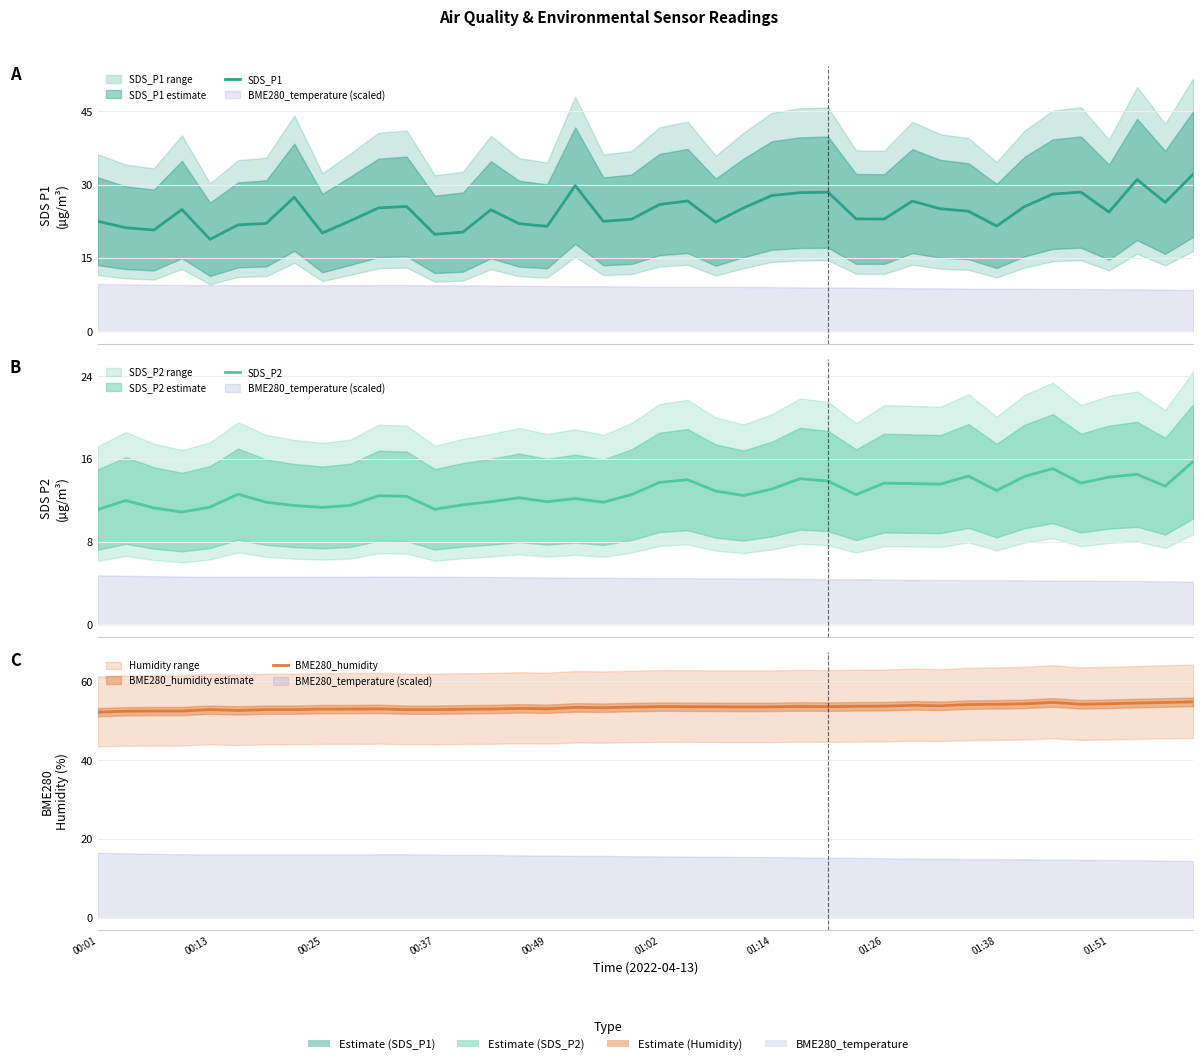

What is the sum of all BME280_humidity values?

2138.1